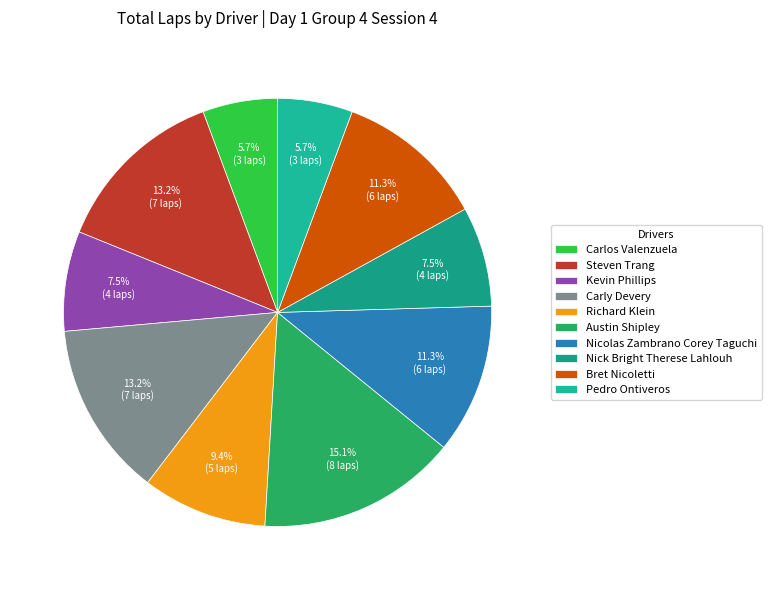

Does Kevin Phillips represent more than half of the total?

No